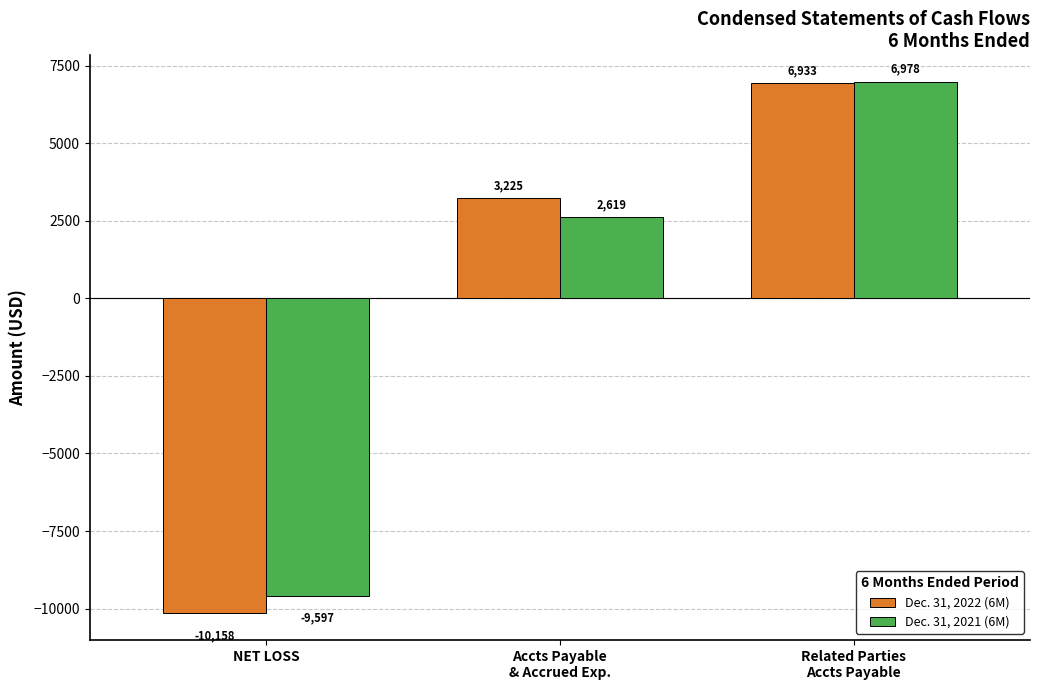

Which series changed the most between NET LOSS and Accts Payable
& Accrued Exp.?

Dec. 31, 2022 (6M)